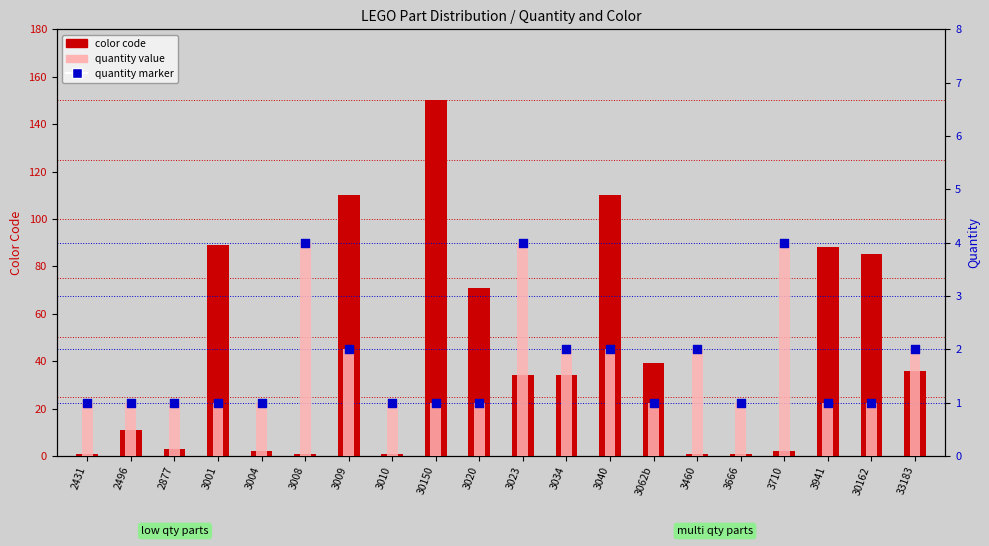

Which series has the largest Y range (max minus min)?

color code